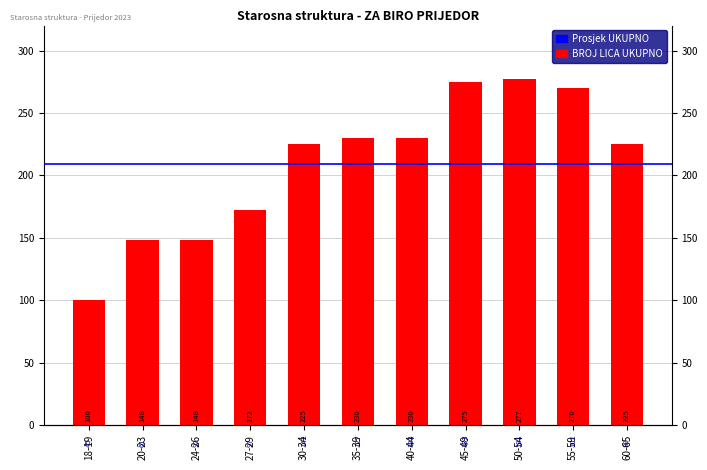

What is the ratio of the value at 55-59 to the value at 30-34?

1.2